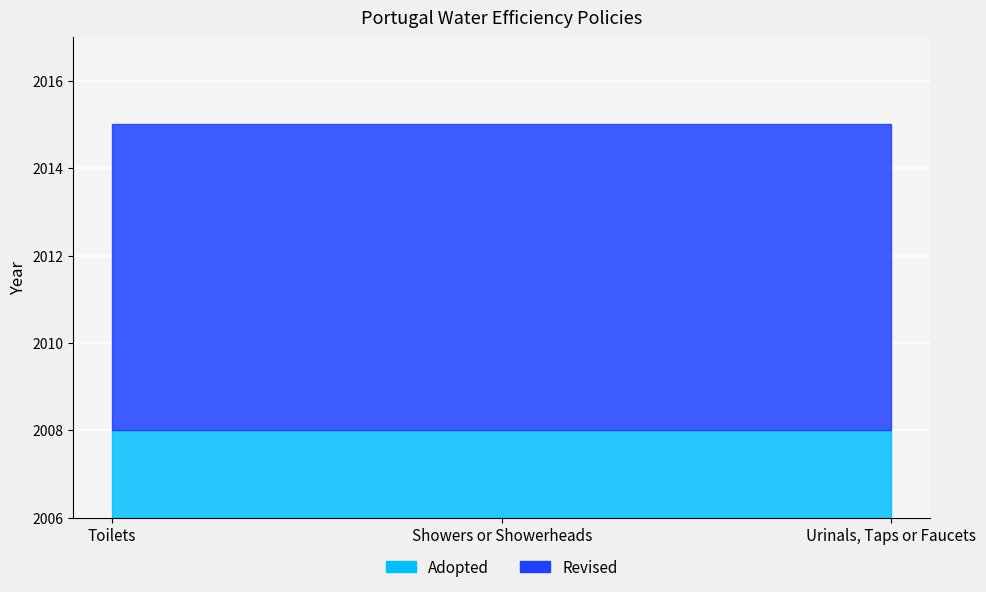

At Urinals, Taps or Faucets, list the series in order from largest to smallest.

Revised, Adopted